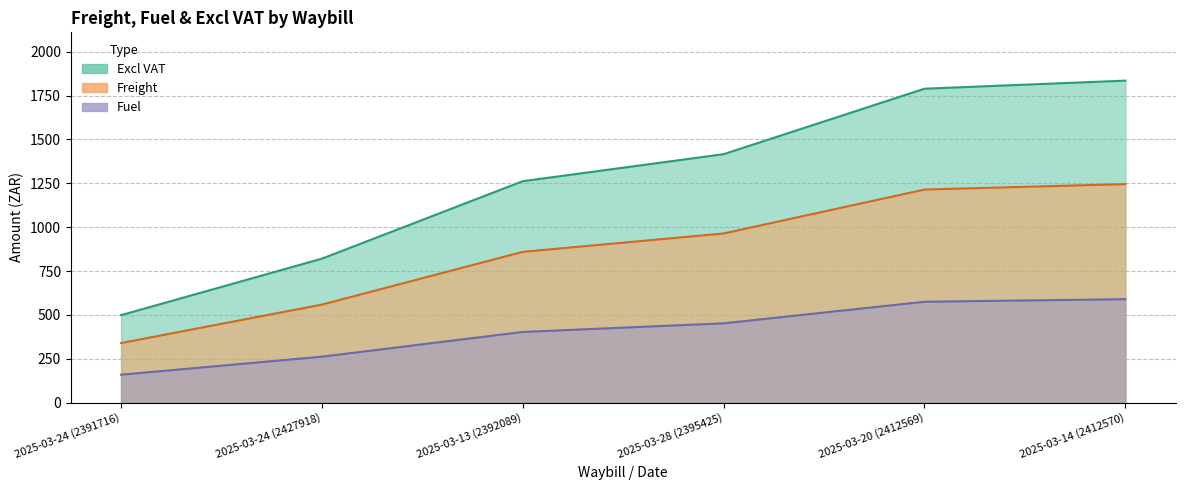

The Excl VAT series shows 1789.3 at 2025-03-20 (2412569). True or false?

True